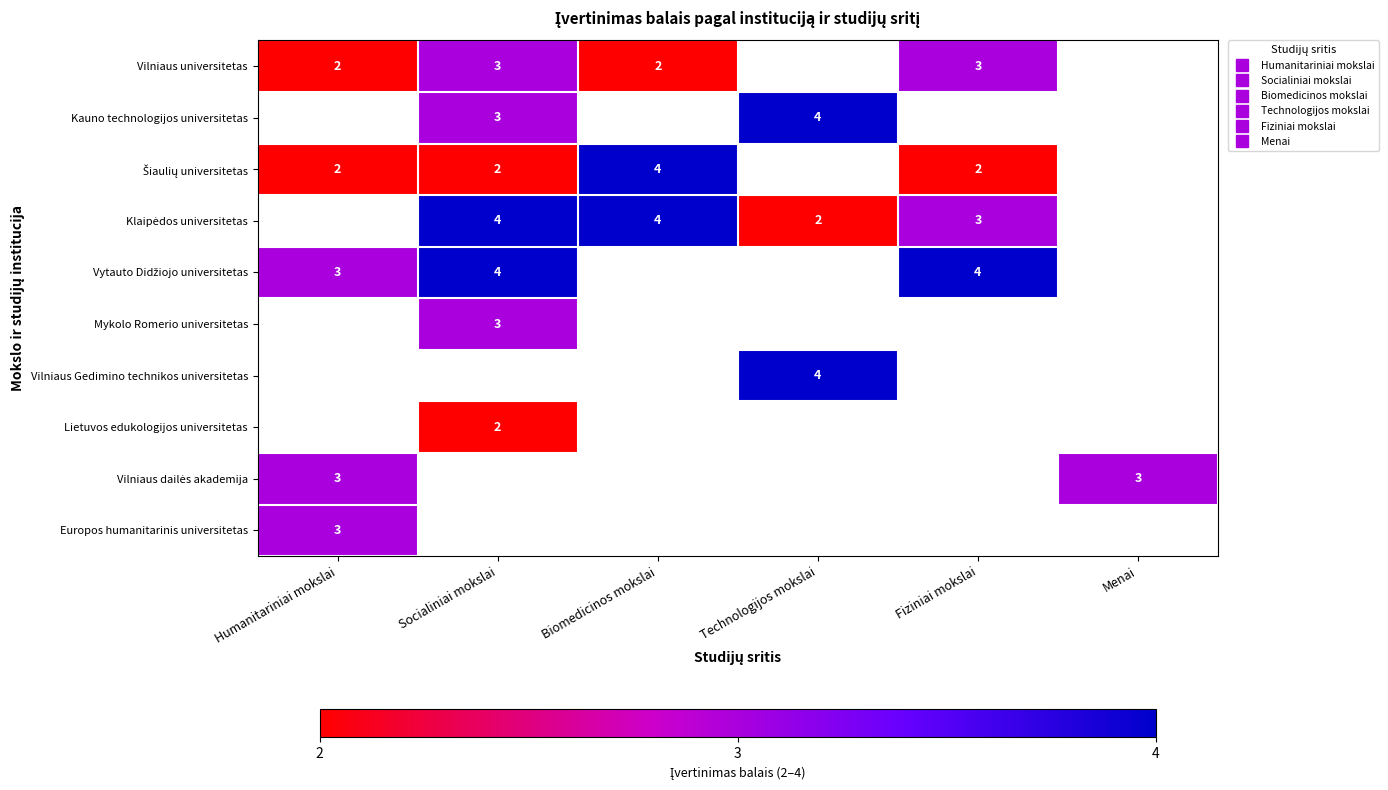

Which has a higher value, Technologijos mokslai or Menai?

Technologijos mokslai